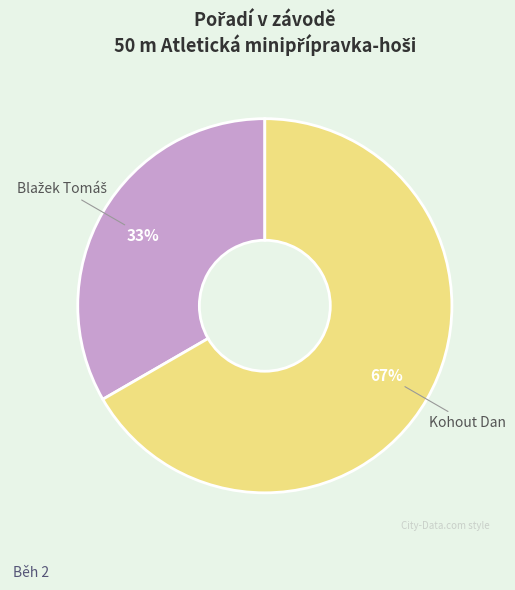

True or false: Kohout Dan accounts for 55% of the total.

False